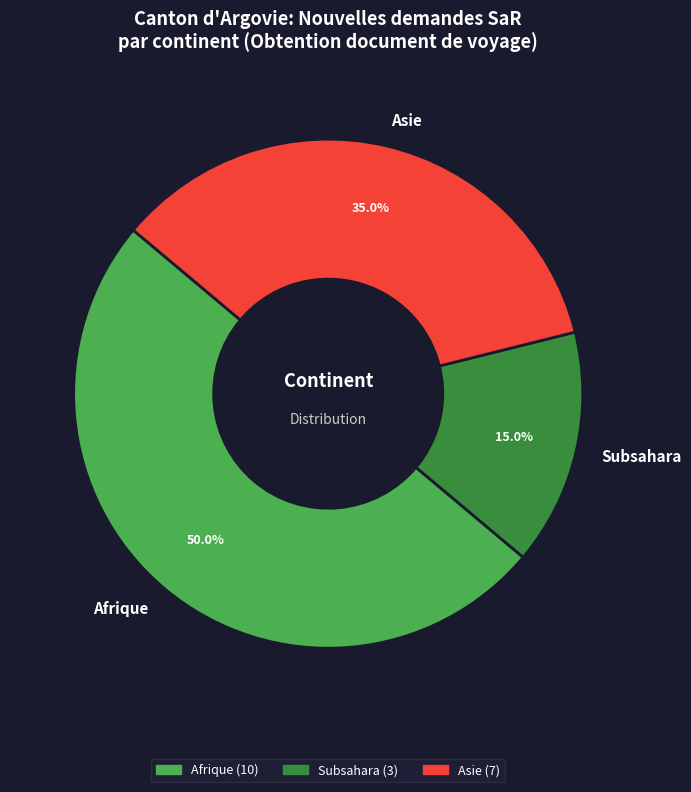

How much of the chart is everything except Subsahara?

85.0%